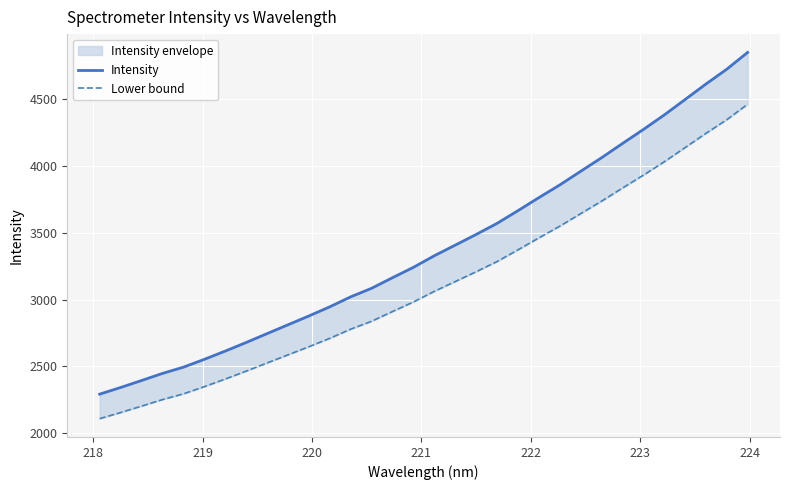

True or false: Lower bound and Intensity cross at least once.

False